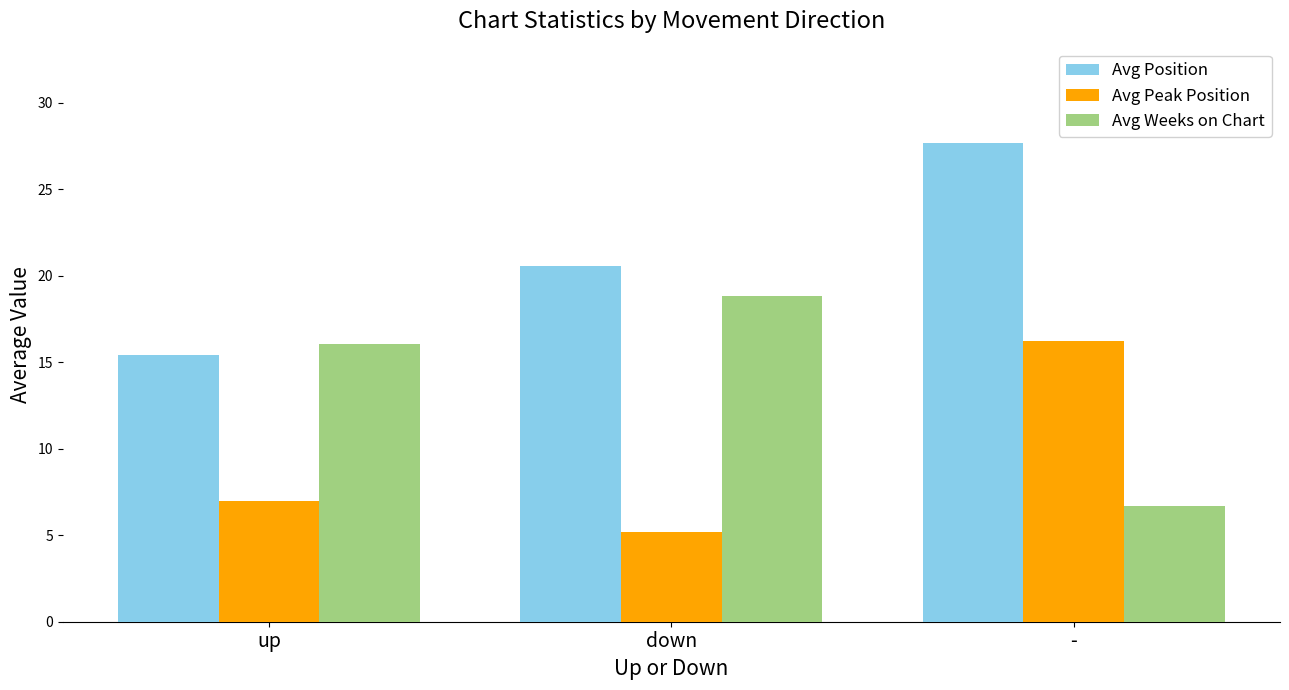

The Avg Weeks on Chart series shows 18.8 at down. True or false?

True